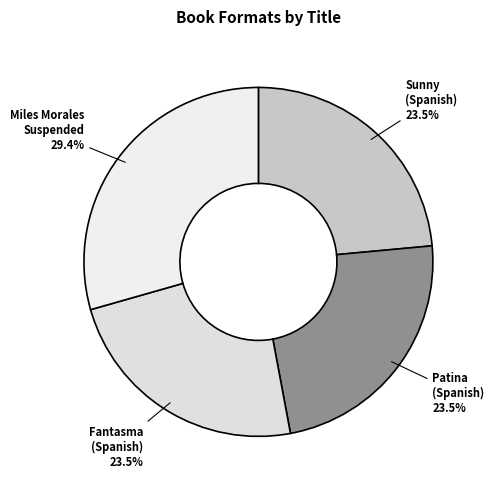

Combined, do Sunny (Spanish) and Miles Morales Suspended account for over 50%?

Yes